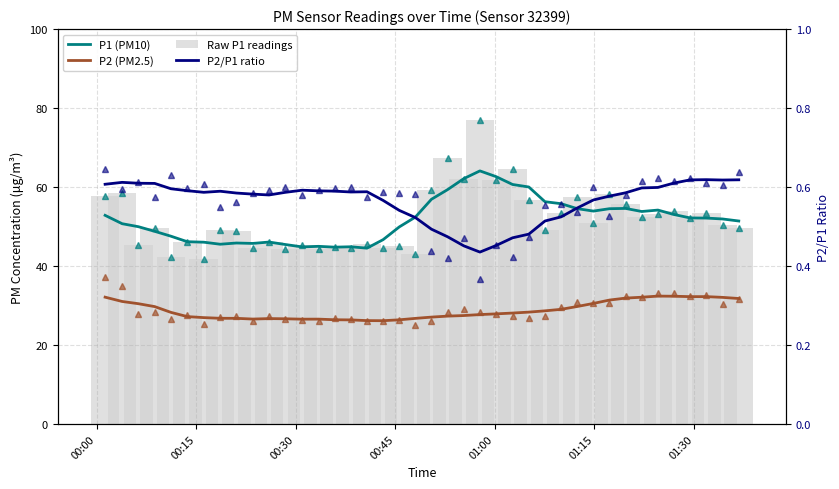

Reading right to left, list all the values displayed in this chart.

P1 (PM10): 51.4	51.9	52.1	52.2	53.1	54.2	53.8	54.6	54.5	53.9	54.5	55.8	56.3	60.0	60.7	62.6	64.1	62.1	59.4	56.9	52.4	49.9	46.7	44.5	44.9	44.8	45.0	44.8	45.5	46.1	45.7	45.8	45.5	46.0	46.2	47.6	48.8	50.0	50.7	52.8
P2 (PM2.5): 31.8	32.1	32.3	32.3	32.4	32.4	32.1	31.9	31.4	30.5	29.8	29.0	28.7	28.3	28.1	27.9	27.7	27.5	27.3	27.1	26.8	26.4	26.2	26.2	26.4	26.4	26.6	26.6	26.6	26.7	26.6	26.8	26.8	26.9	27.2	28.3	29.7	30.5	31.0	32.1
Raw P1 readings: 49.7	50.3	53.5	52.1	54.0	53.3	52.4	55.8	58.2	51.0	57.6	53.5	49.1	56.7	64.5	61.7	77.0	62.0	67.3	59.3	43.0	45.1	44.6	45.5	44.5	44.8	44.2	45.5	44.4	46.0	44.5	48.8	49.1	41.8	46.2	42.2	49.6	45.3	58.6	57.8
P2/P1 ratio: 0.6	0.6	0.6	0.6	0.6	0.6	0.6	0.6	0.6	0.6	0.5	0.5	0.5	0.5	0.5	0.5	0.4	0.5	0.5	0.5	0.5	0.5	0.6	0.6	0.6	0.6	0.6	0.6	0.6	0.6	0.6	0.6	0.6	0.6	0.6	0.6	0.6	0.6	0.6	0.6